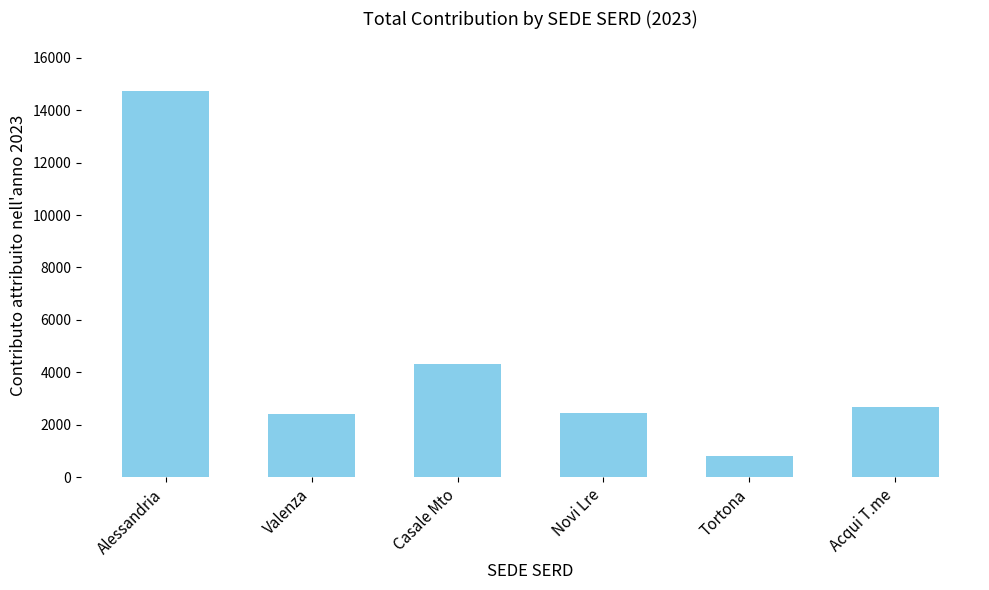

How many values exceed 2674?

3